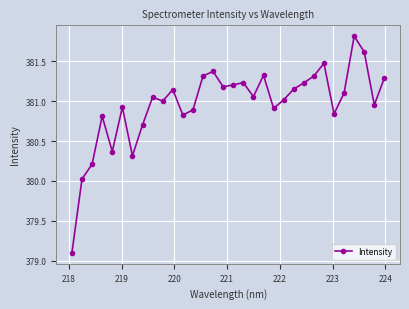

How many points are higher than both their immediate neighbors (excluding endpoints)?

9